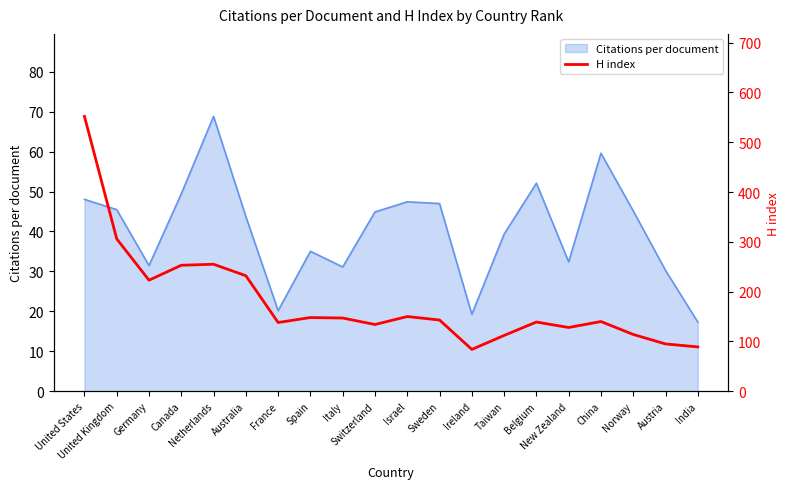

What is the minimum value for Citations per document?

17.3